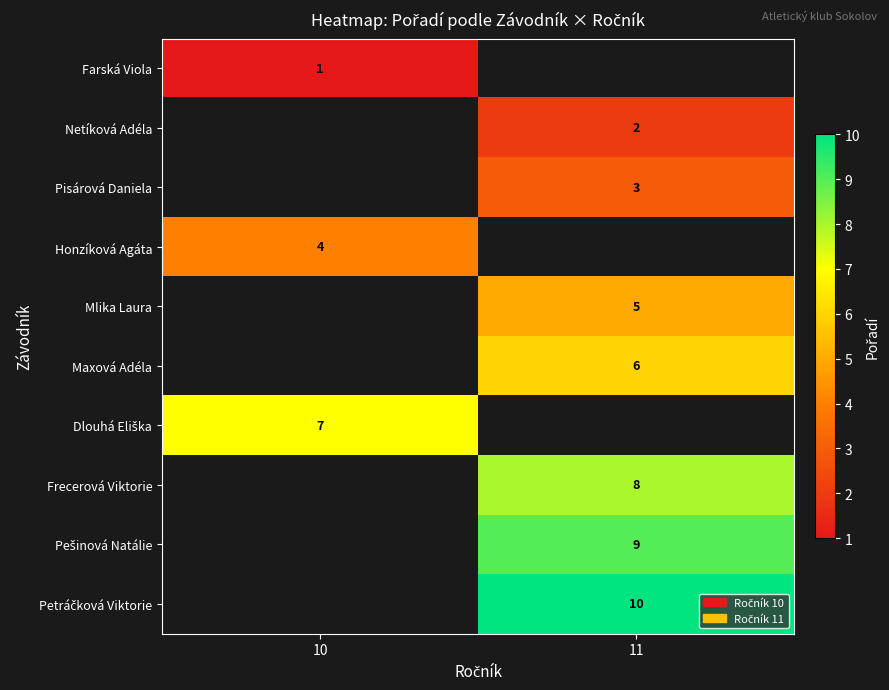

The value of Mlika Laura at 11 is 2. True or false?

False